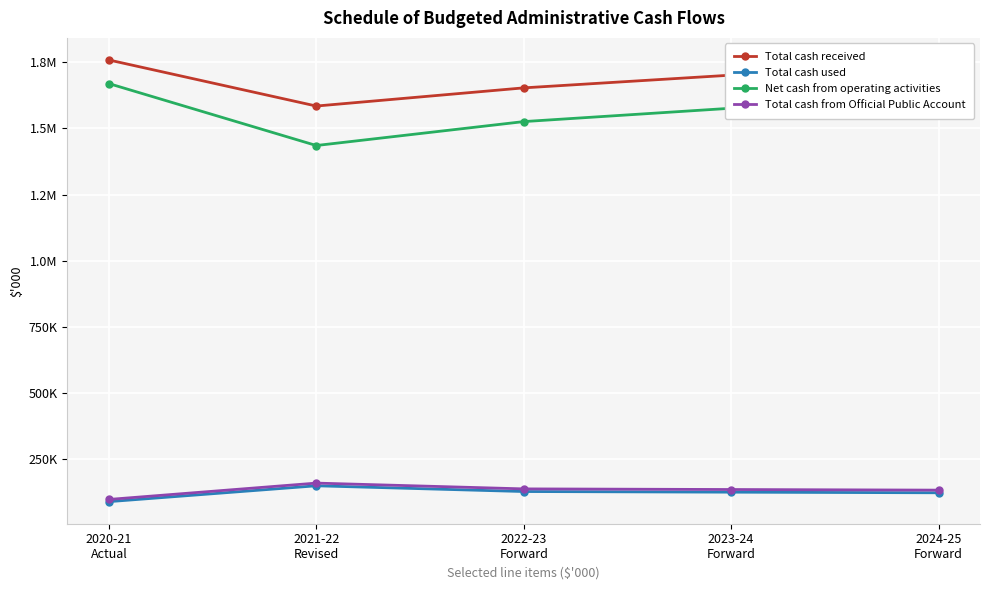

Is this an area chart (filled region under the line)?

No